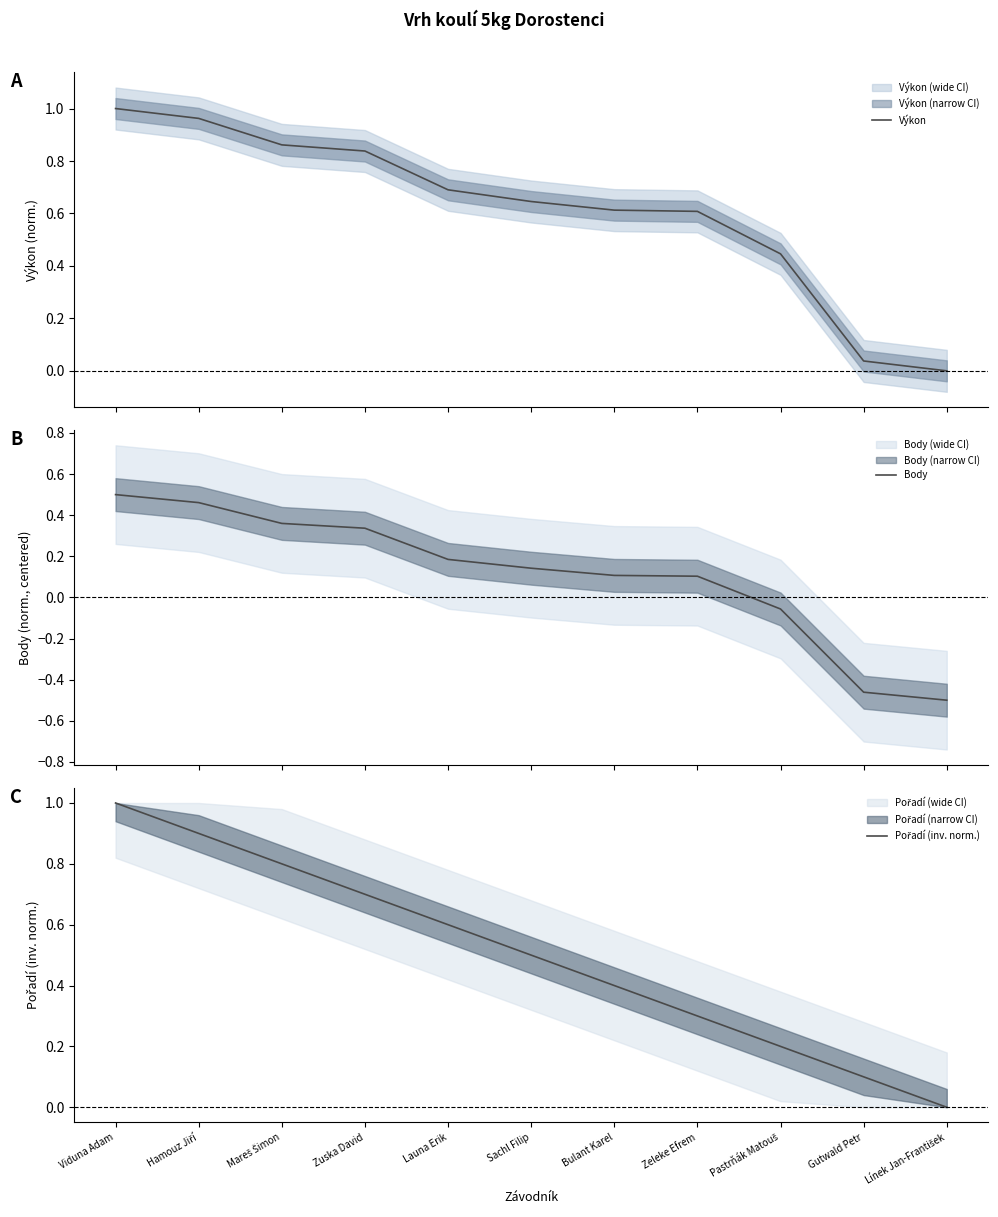

Reading left to right, list all the values displayed in this chart.

Výkon: 1.0	1.0	0.9	0.8	0.7	0.6	0.6	0.6	0.4	0.0	0.0
Body: 0.5	0.5	0.4	0.3	0.2	0.1	0.1	0.1	-0.1	-0.5	-0.5
Pořadí (inv. norm.): 1.0	0.9	0.8	0.7	0.6	0.5	0.4	0.3	0.2	0.1	0.0